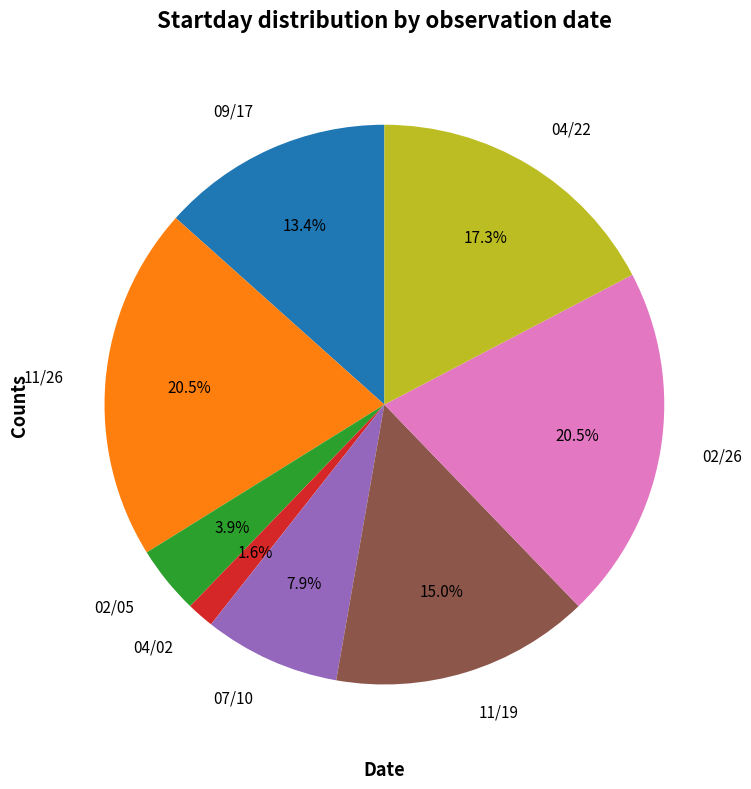

Is it true that 04/02 is 2% of the pie?

True